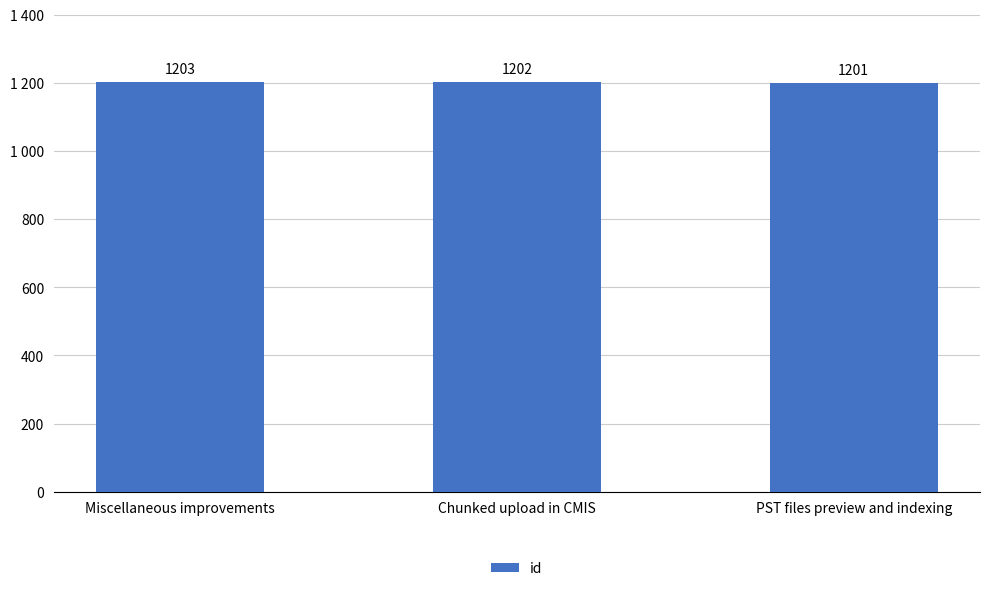

Reading right to left, extract all data points from this chart.

PST files preview and indexing=1201	Chunked upload in CMIS=1202	Miscellaneous improvements=1203